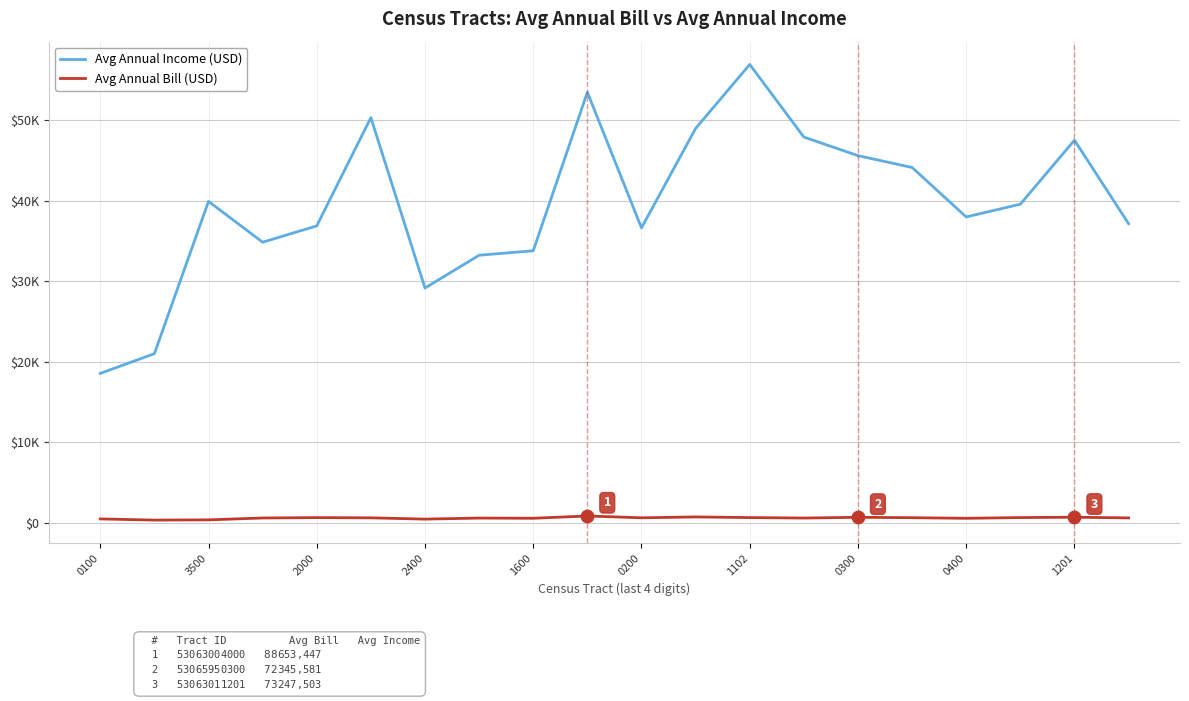

Which series has the largest total across all categories?

Avg Annual Income (USD)